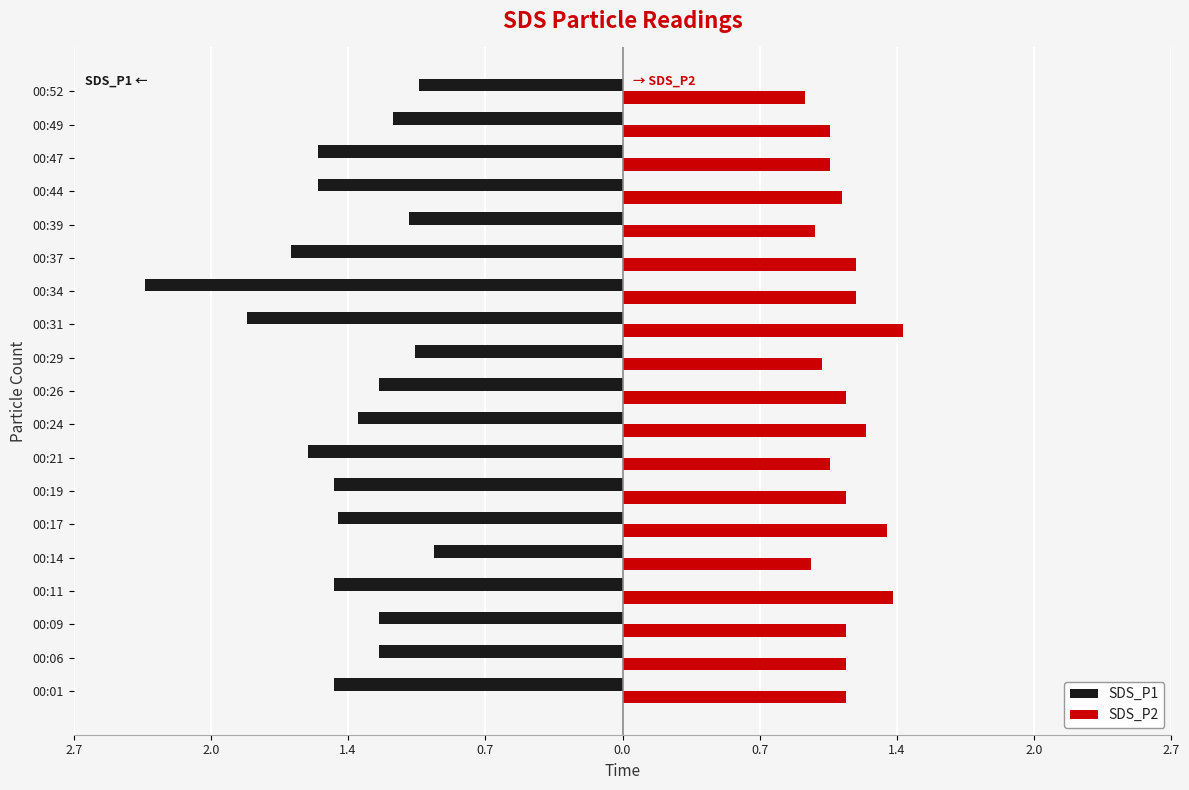

What are all the series names shown in the legend?

SDS_P1, SDS_P2